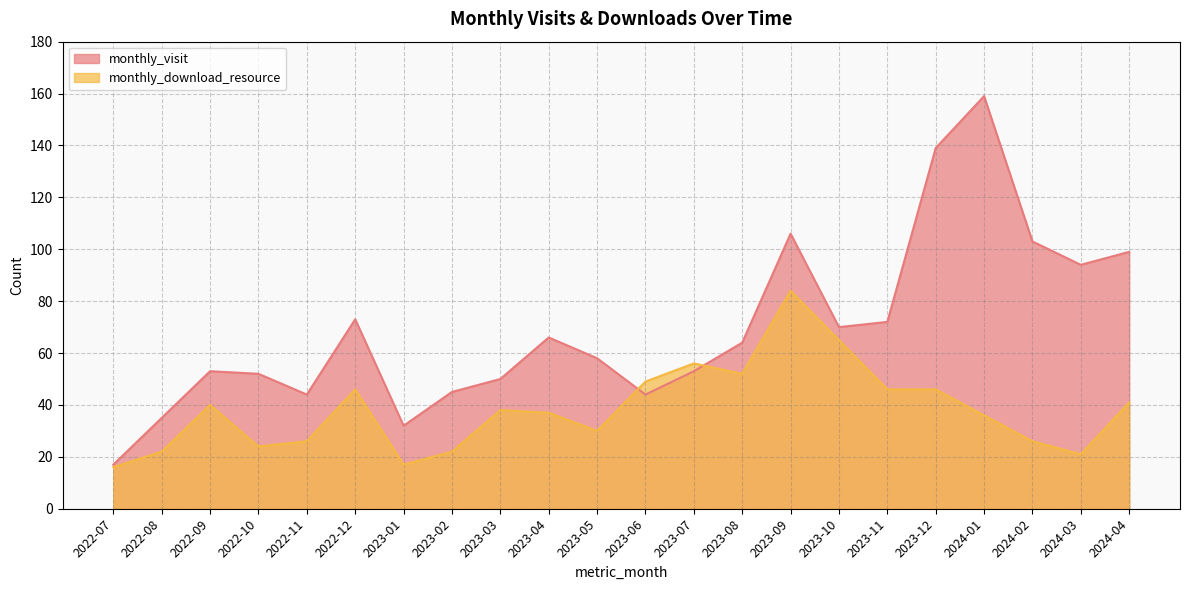

At 2023-06, list the series in order from largest to smallest.

monthly_download_resource, monthly_visit